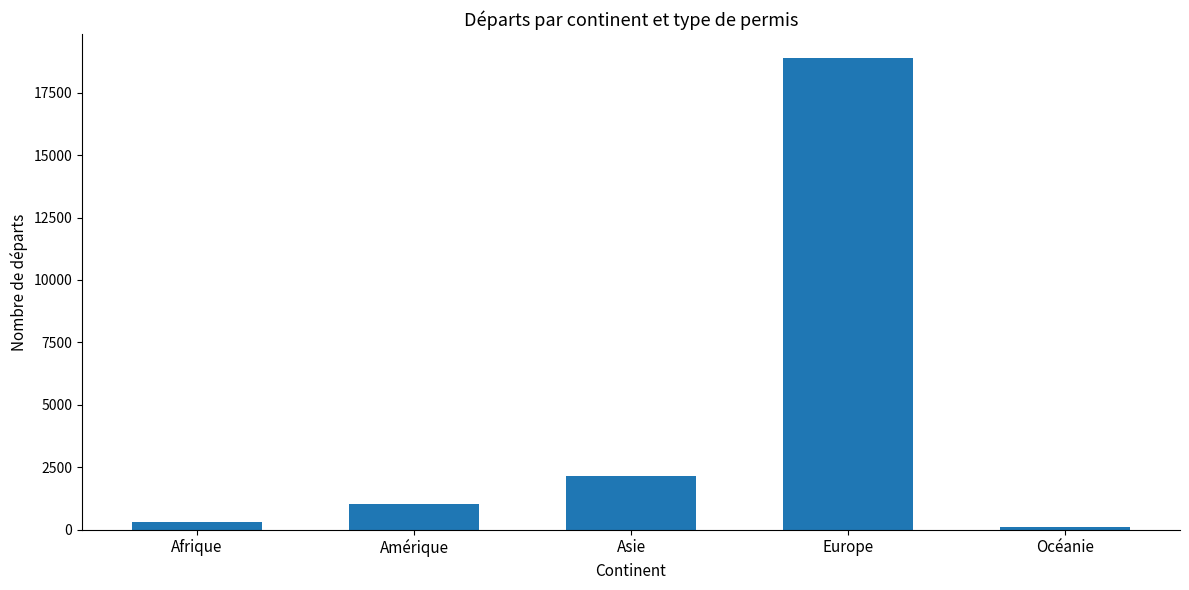

Which label corresponds to the largest value in the chart?

Europe